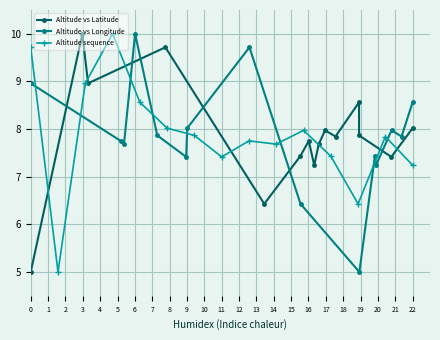

True or false: Altitude vs Latitude and Altitude vs Longitude cross at least once.

True